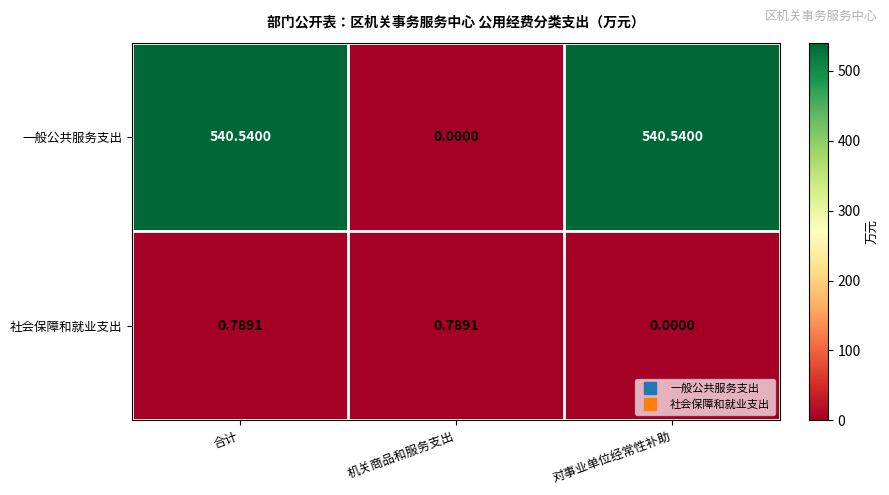

List the series in order of their peak value, lowest first.

社会保障和就业支出, 一般公共服务支出